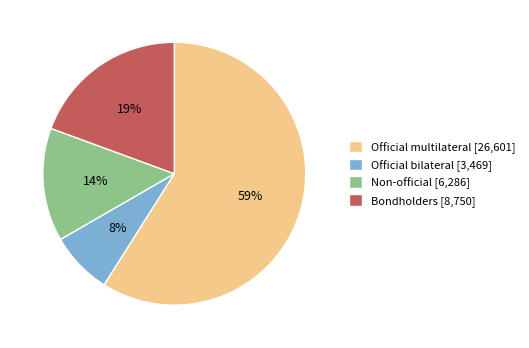

Is it true that Bondholders is 19% of the pie?

True